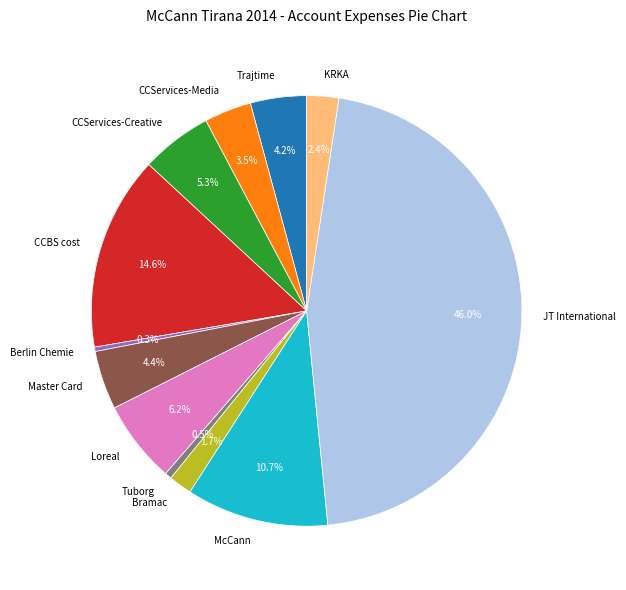

Does Bramac account for over 50% of the chart?

No